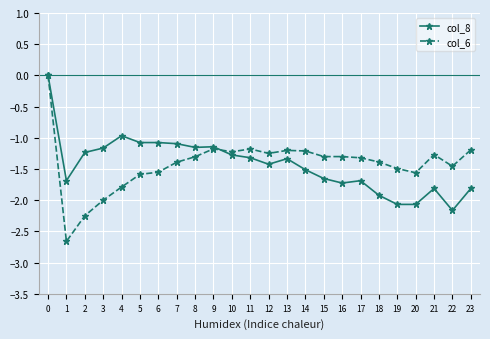

How many negative values does the col_8 series have?

23